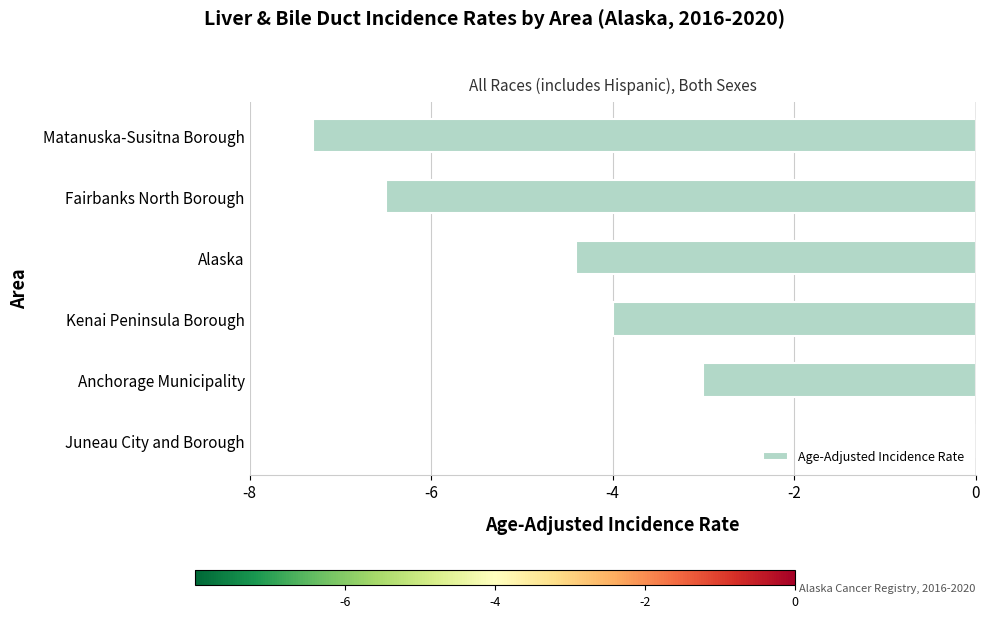

Count the number of categories in the chart.

6